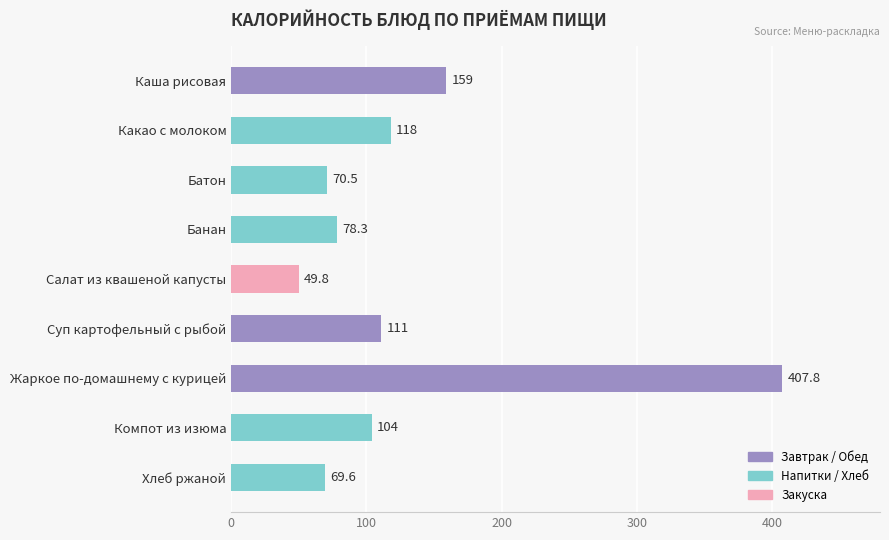

How many bars are there in total?

9